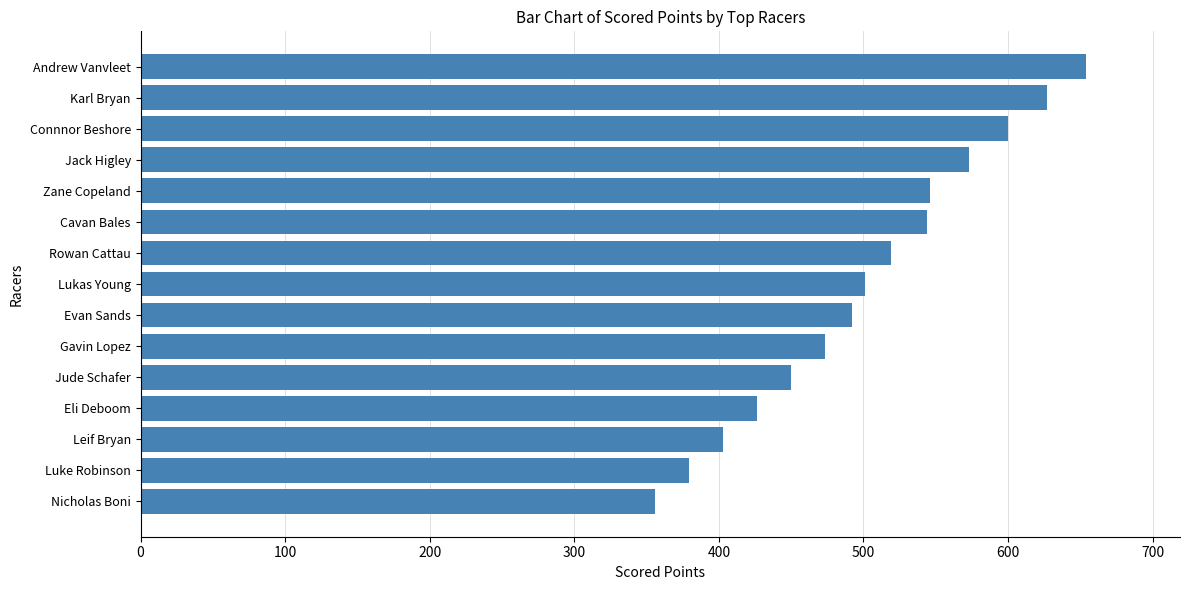

At which category does the chart reach its minimum across all series?

Nicholas Boni